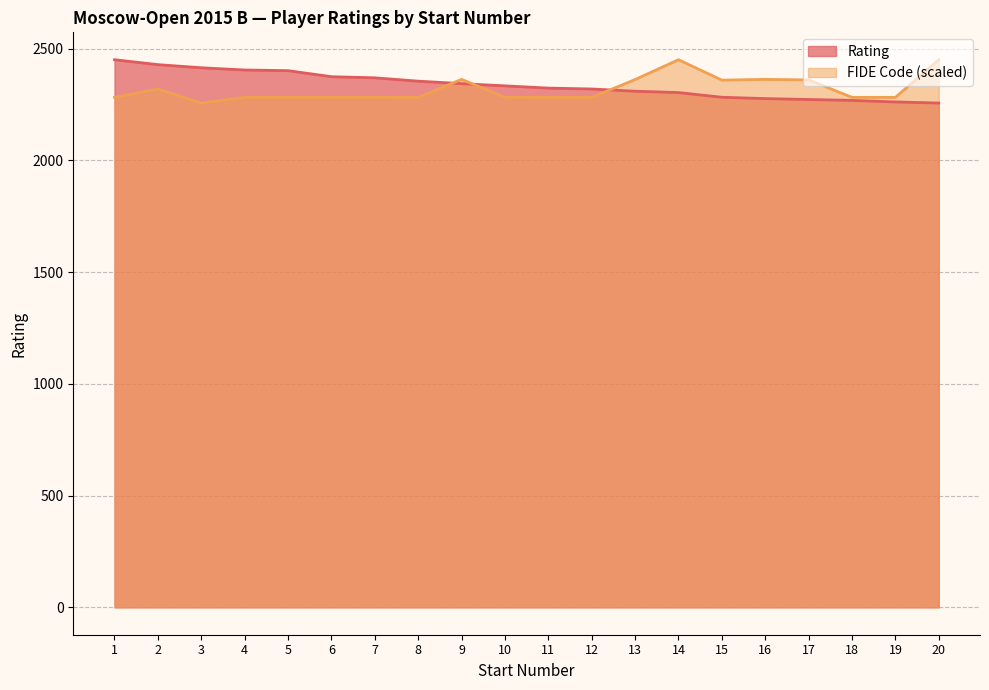

Between 9 and 6, which is larger?

6